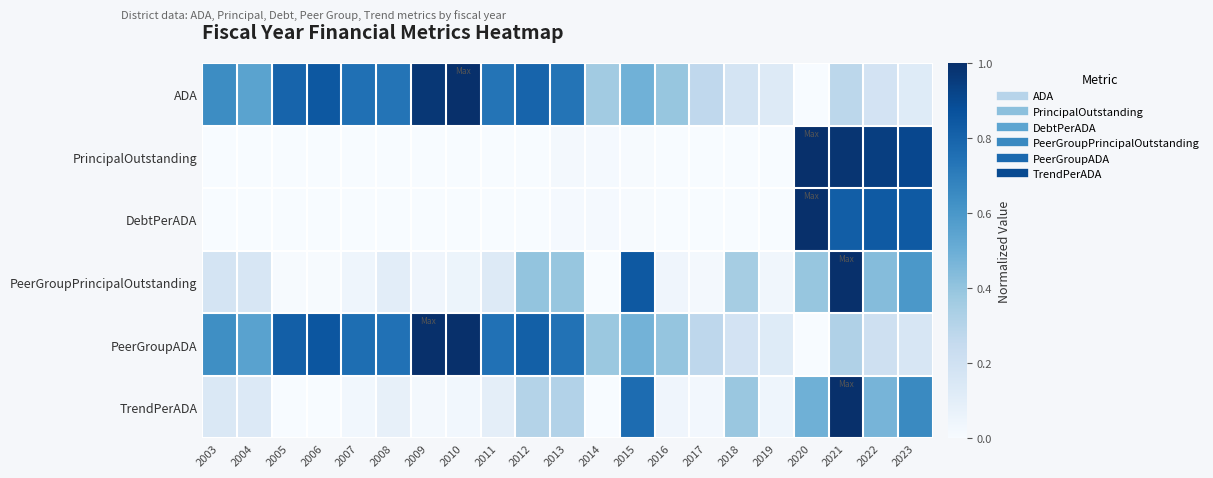

Reading left to right, what are all the values shown in this chart?

ADA: 2003=0.6	2004=0.5	2005=0.8	2006=0.8	2007=0.8	2008=0.7	2009=1.0	2010=1.0	2011=0.7	2012=0.8	2013=0.7	2014=0.4	2015=0.5	2016=0.4	2017=0.3	2018=0.2	2019=0.1	2020=0.0	2021=0.3	2022=0.2	2023=0.1
PrincipalOutstanding: 2003=0.0	2004=0.0	2005=0.0	2006=0.0	2007=0.0	2008=0.0	2009=0.0	2010=0.0	2011=0.0	2012=0.0	2013=0.0	2014=0.0	2015=0.0	2016=0.0	2017=0.0	2018=0.0	2019=0.0	2020=1.0	2021=1.0	2022=0.9	2023=0.9
DebtPerADA: 2003=0.0	2004=0.0	2005=0.0	2006=0.0	2007=0.0	2008=0.0	2009=0.0	2010=0.0	2011=0.0	2012=0.0	2013=0.0	2014=0.0	2015=0.0	2016=0.0	2017=0.0	2018=0.0	2019=0.0	2020=1.0	2021=0.8	2022=0.8	2023=0.8
PeerGroupPrincipalOutstanding: 2003=0.2	2004=0.2	2005=0.0	2006=0.0	2007=0.0	2008=0.1	2009=0.0	2010=0.1	2011=0.1	2012=0.4	2013=0.4	2014=0.0	2015=0.8	2016=0.0	2017=0.0	2018=0.4	2019=0.0	2020=0.4	2021=1.0	2022=0.4	2023=0.6
PeerGroupADA: 2003=0.6	2004=0.6	2005=0.8	2006=0.9	2007=0.8	2008=0.7	2009=1.0	2010=1.0	2011=0.7	2012=0.8	2013=0.7	2014=0.4	2015=0.5	2016=0.4	2017=0.3	2018=0.2	2019=0.1	2020=0.0	2021=0.3	2022=0.2	2023=0.2
TrendPerADA: 2003=0.1	2004=0.1	2005=0.0	2006=0.0	2007=0.0	2008=0.1	2009=0.0	2010=0.0	2011=0.1	2012=0.3	2013=0.3	2014=0.0	2015=0.8	2016=0.0	2017=0.0	2018=0.4	2019=0.0	2020=0.5	2021=1.0	2022=0.5	2023=0.7